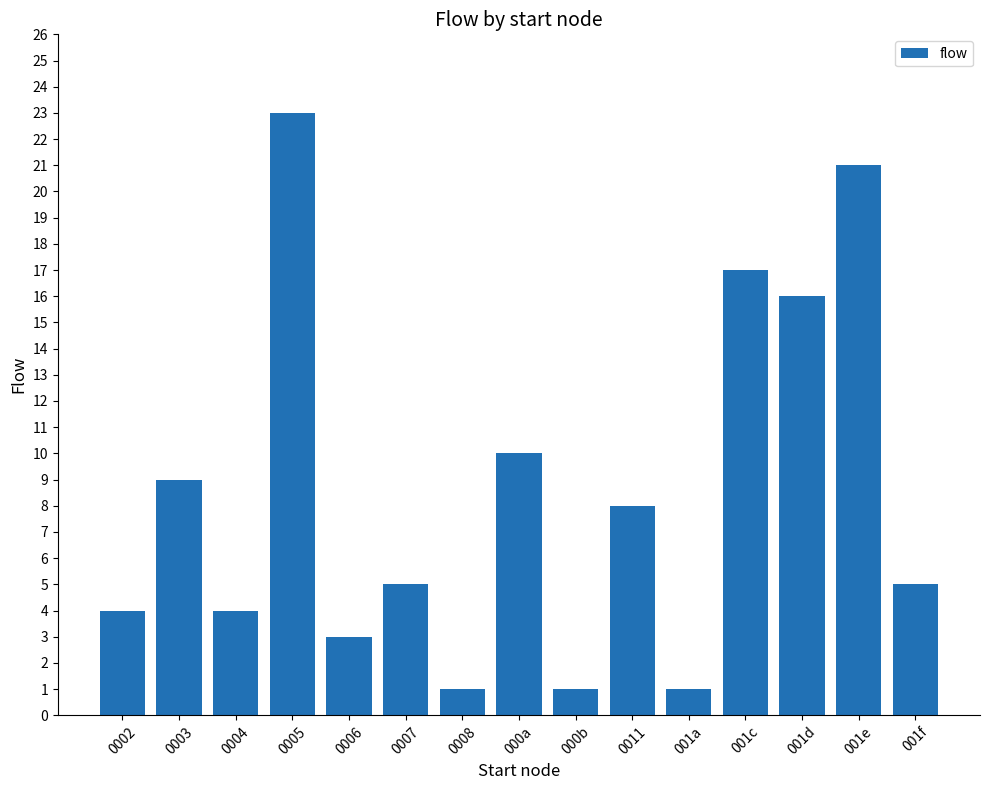

Approximately how many times larger is the value at 000a compared to 0007?

2.0